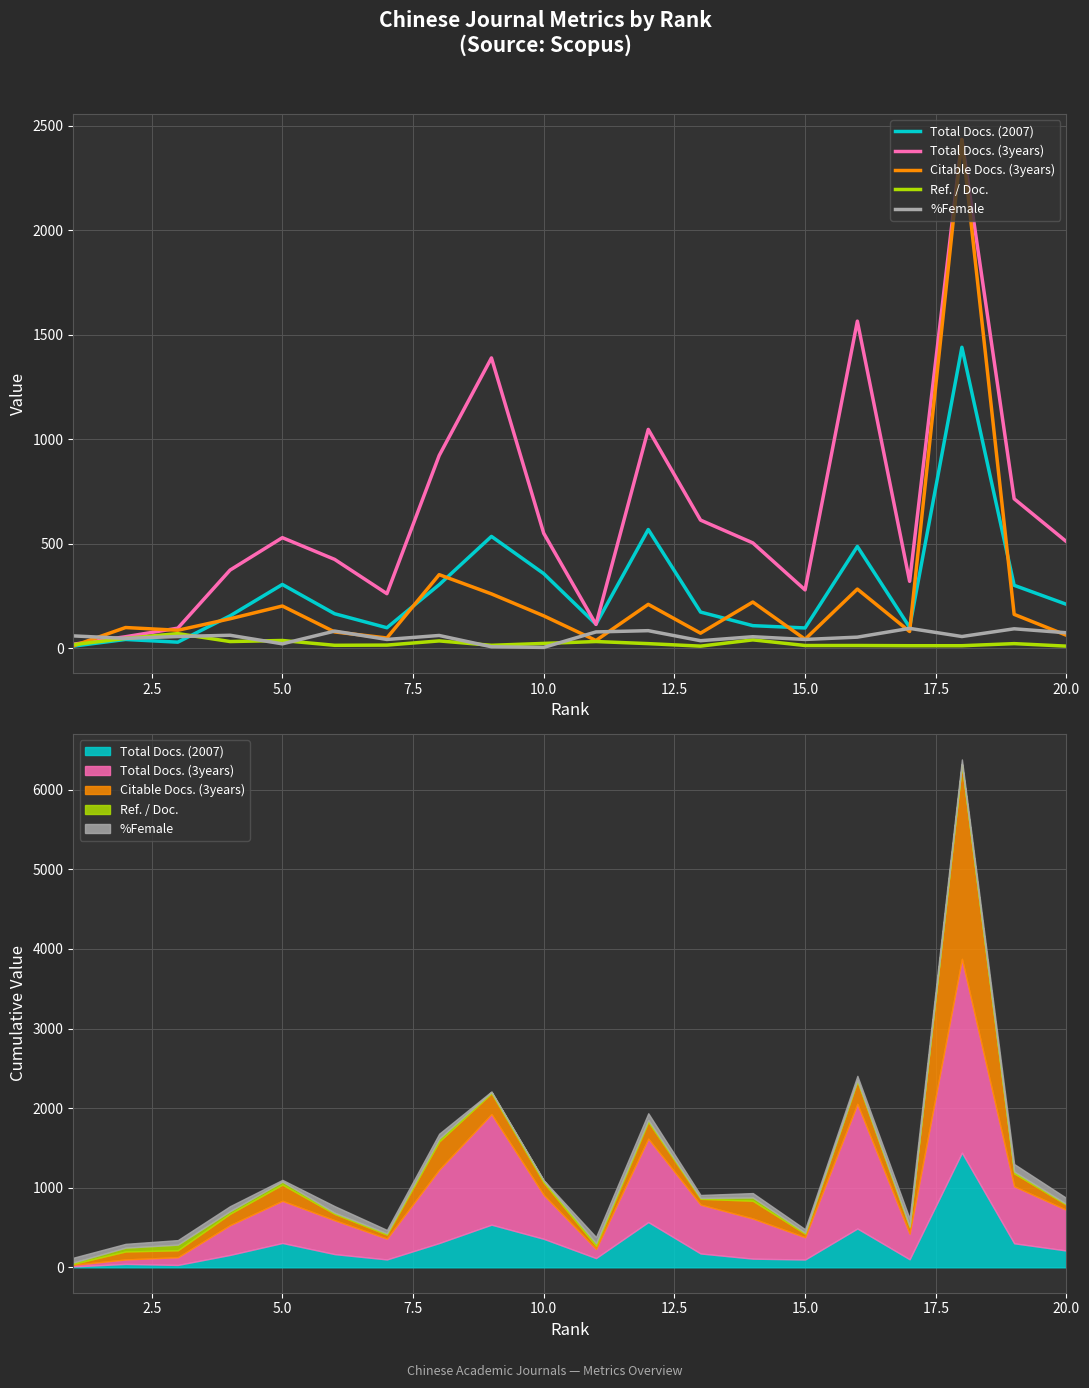

Does the chart have visible grid lines?

Yes